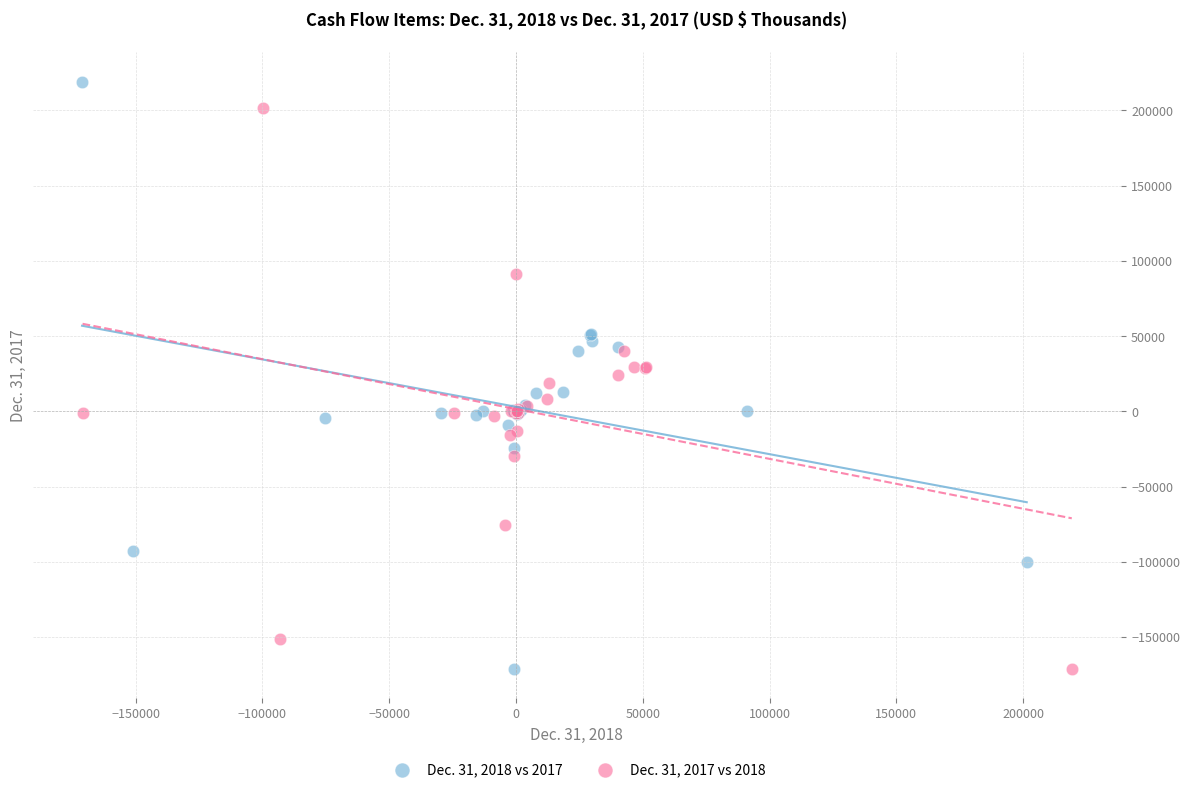

What are all the series names shown in the legend?

Dec. 31, 2018 vs 2017, Dec. 31, 2017 vs 2018